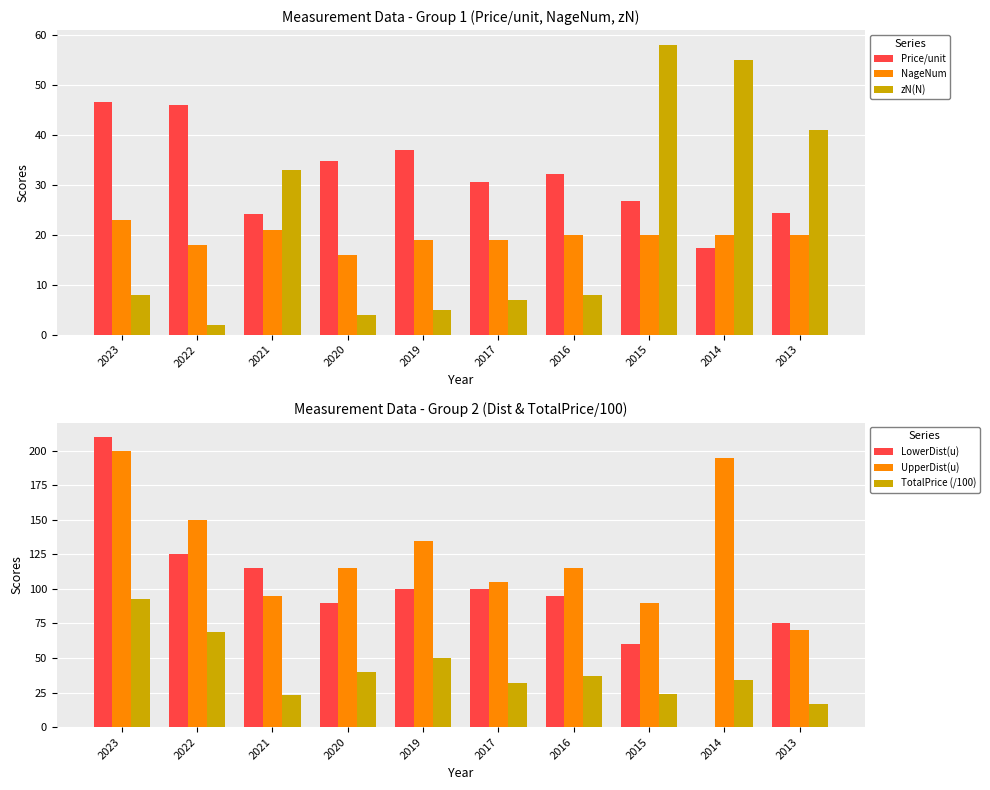

Is it true that zN(N) equals 2.0 at 2019?

False